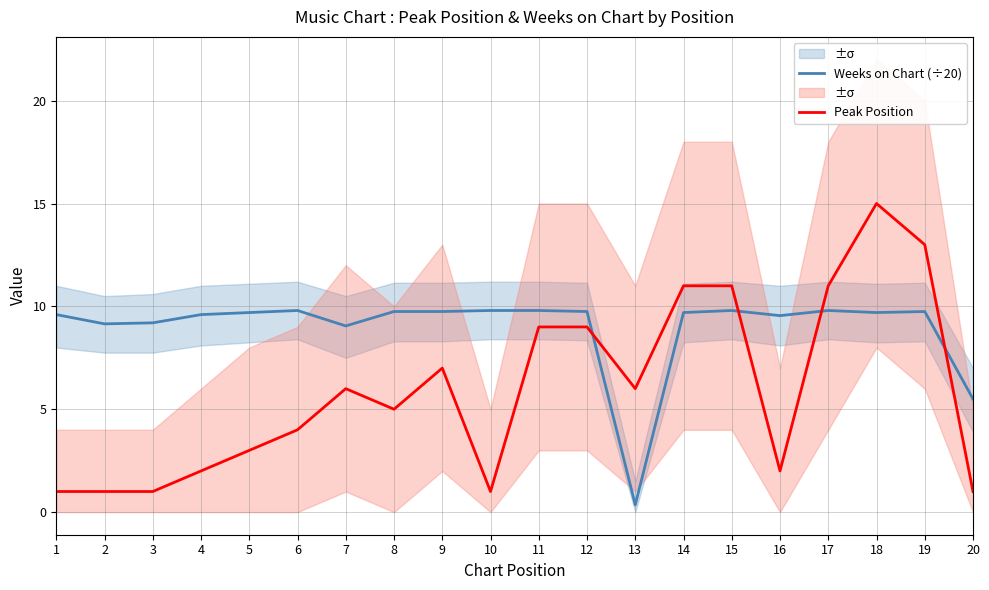

Is the value of Peak Position at 18 greater than the value of Weeks on Chart (÷20) at 4?

Yes